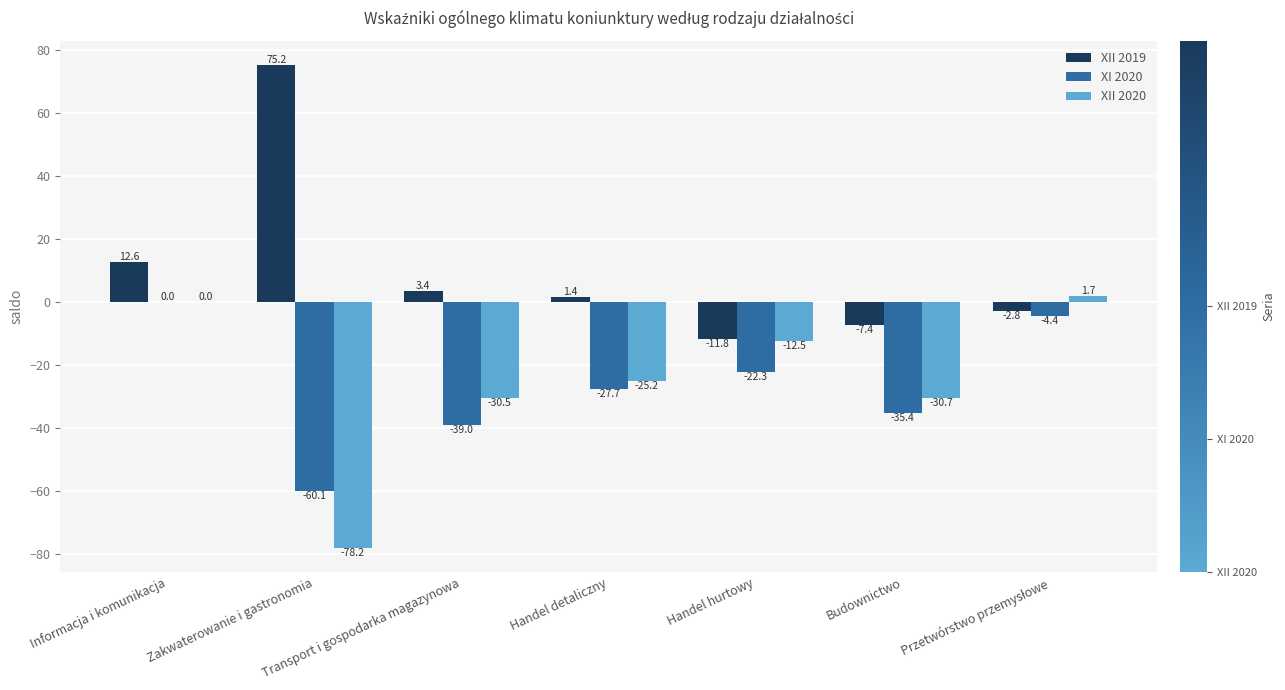

How many series are shown in this chart?

3